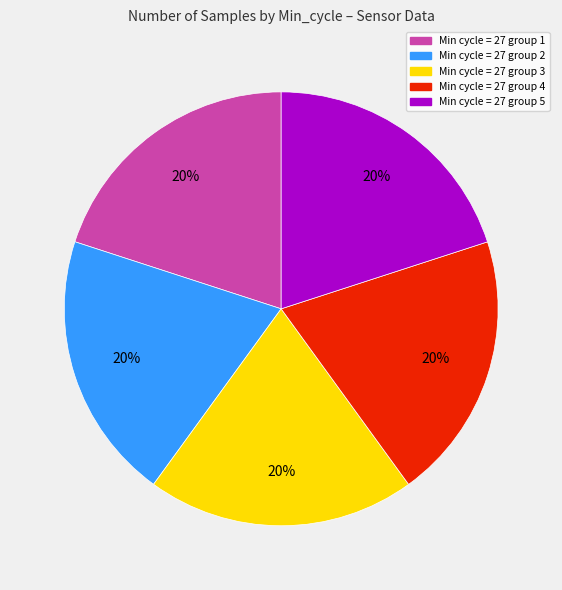

Is there any slice that represents more than half of the pie?

No